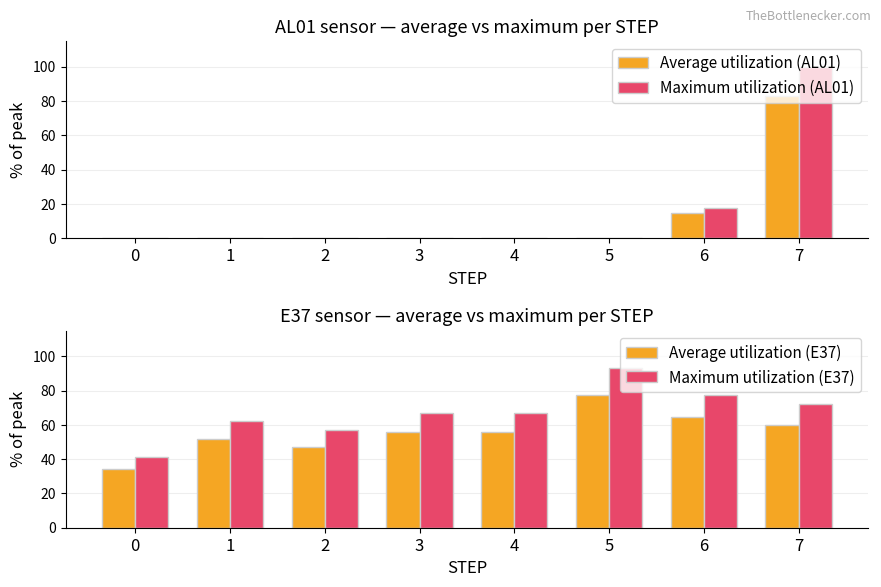

How many categories are shown in the chart?

8